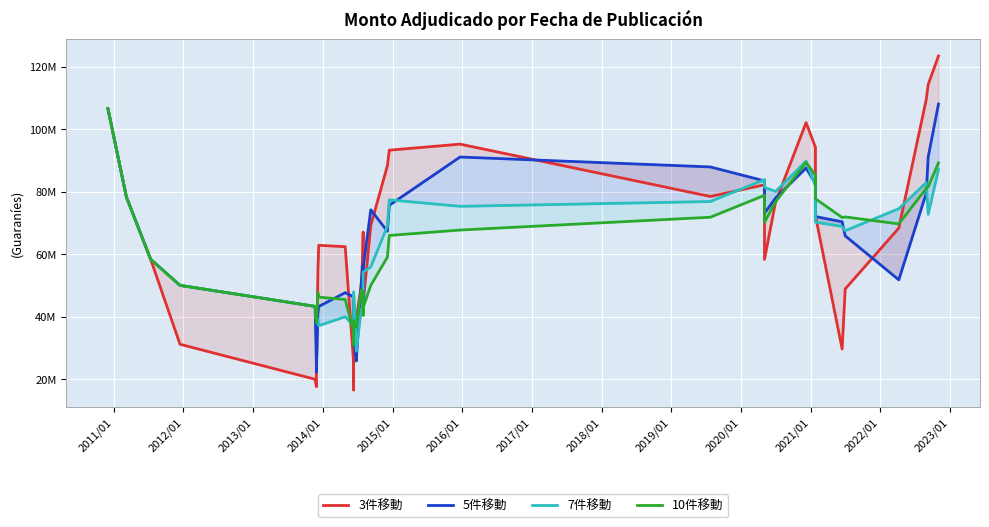

True or false: 3件移動 has more than 2 points higher than both neighbors.

True